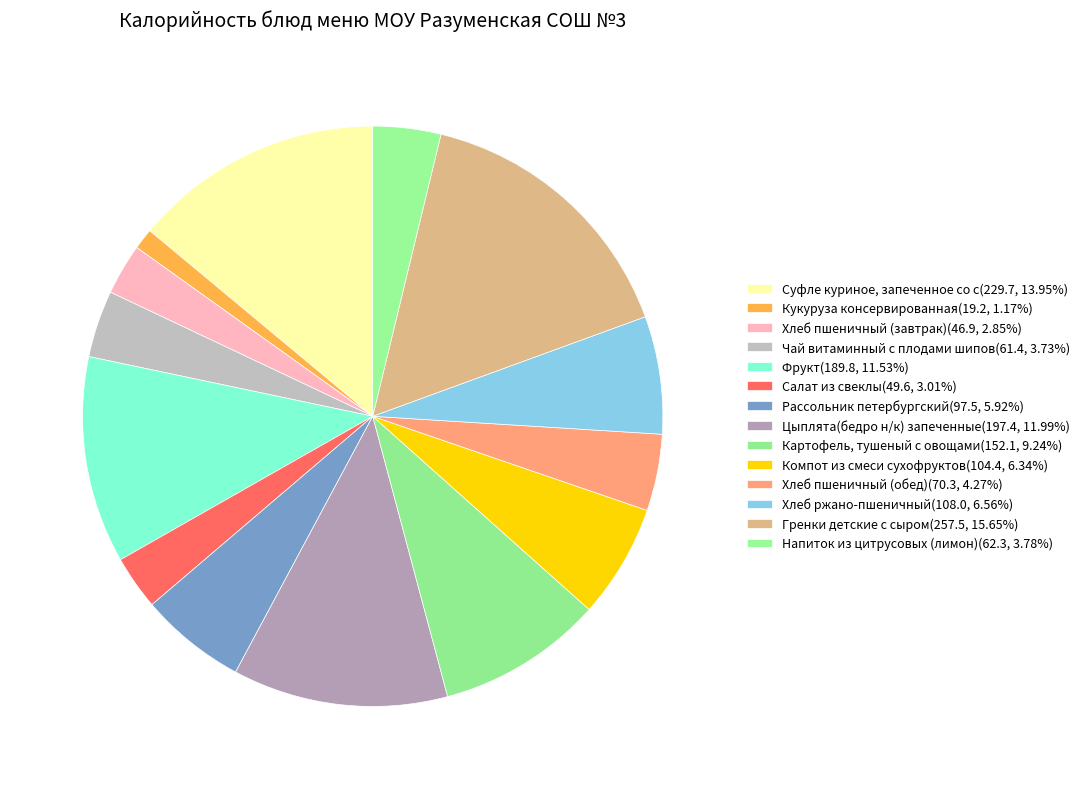

Which slice is the largest?

Гренки детские с сыром